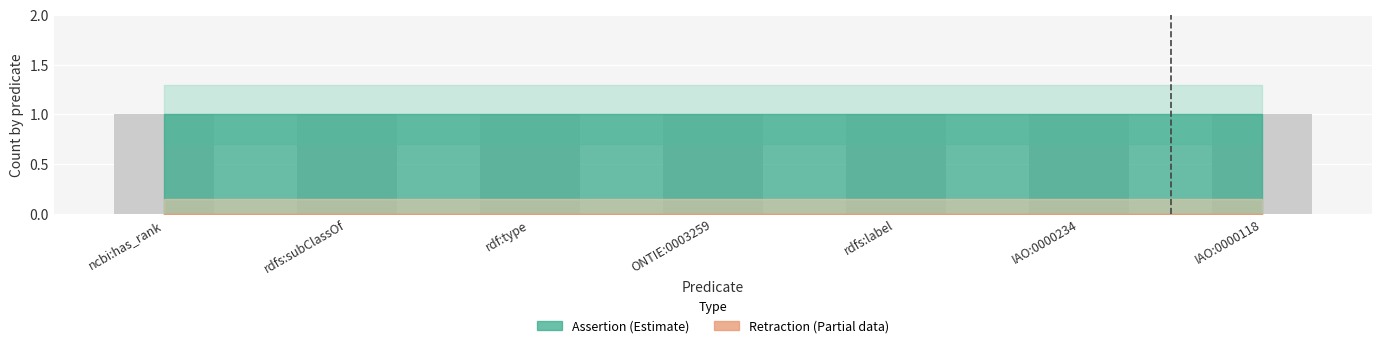

What is the sum of the assertion values at IAO:0000234 and ncbi:has_rank?

2